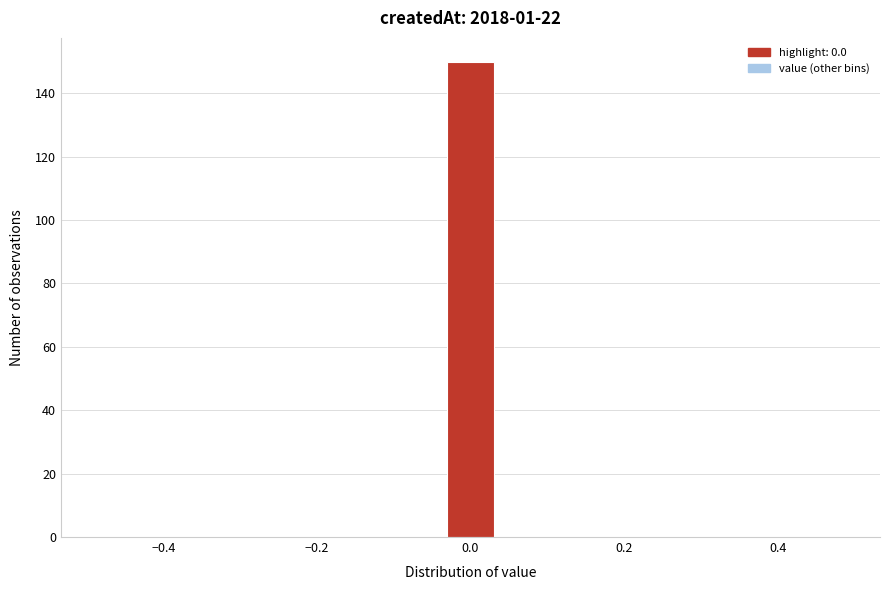

Around what value on the x-axis is the tallest bar? Give the approximate position of its centre, as read against the axis.

0.00